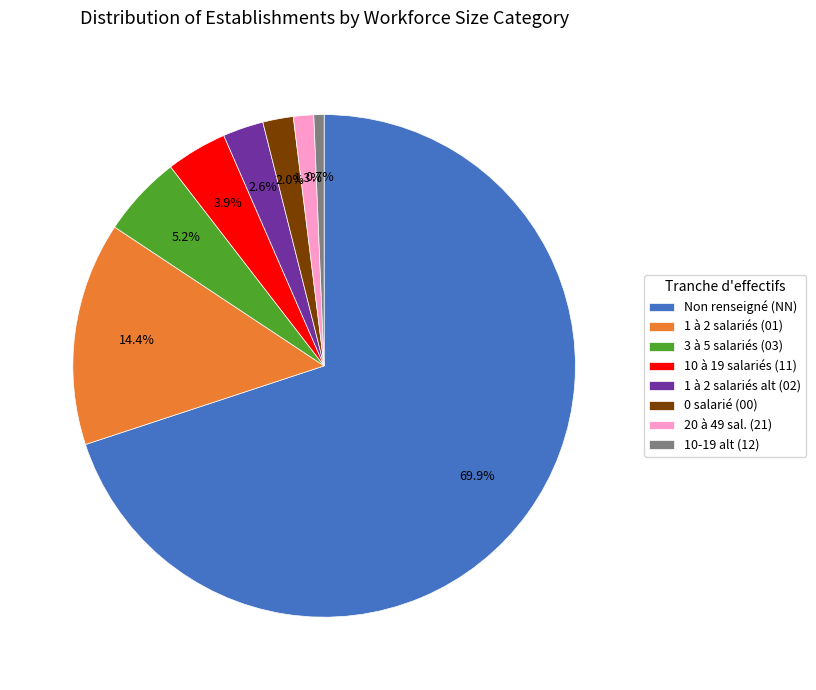

To the nearest percent, what is the average slice percentage?

12%